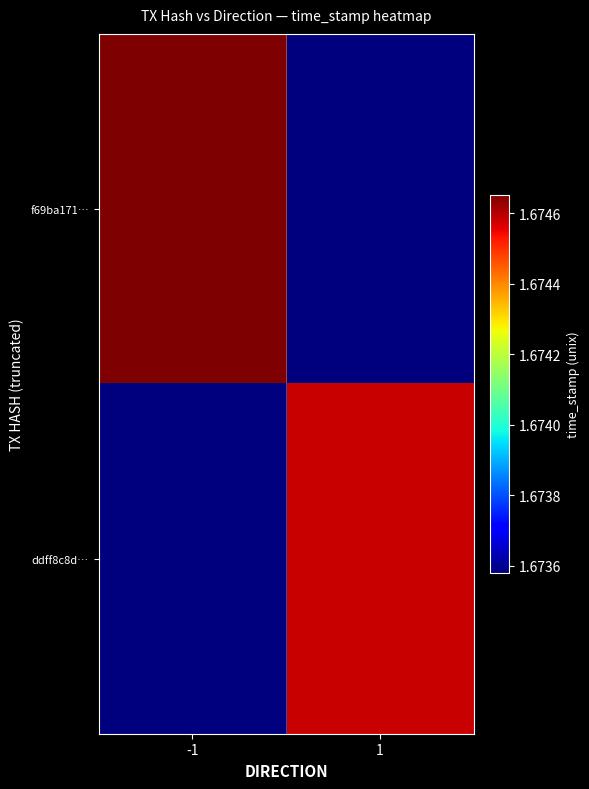

Rank the series by their maximum value, from highest to lowest.

f69ba171…, ddff8c8d…